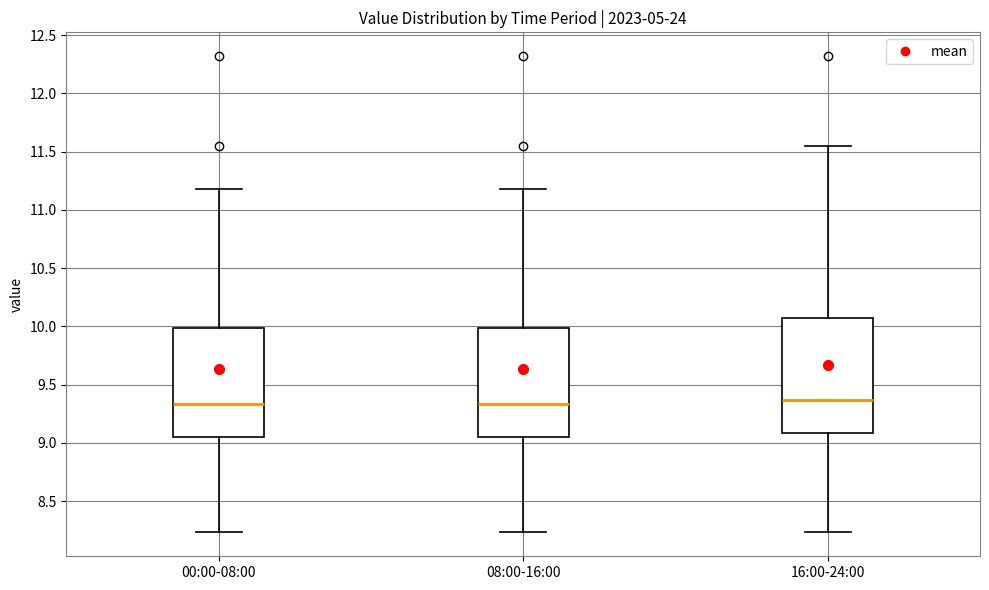

Reading left to right, transcribe this box plot: for each box, give where its median line is, the range the box spans, and where its two whiskers end, as read against the y-axis. The values are not printed on the chart, so give them approximately, as read against the axis.

00:00-08:00: median 9.35, box 9.05 to 10.00, whiskers 8.25 to 11.20
08:00-16:00: median 9.35, box 9.05 to 10.00, whiskers 8.25 to 11.20
16:00-24:00: median 9.35, box 9.10 to 10.10, whiskers 8.25 to 11.55